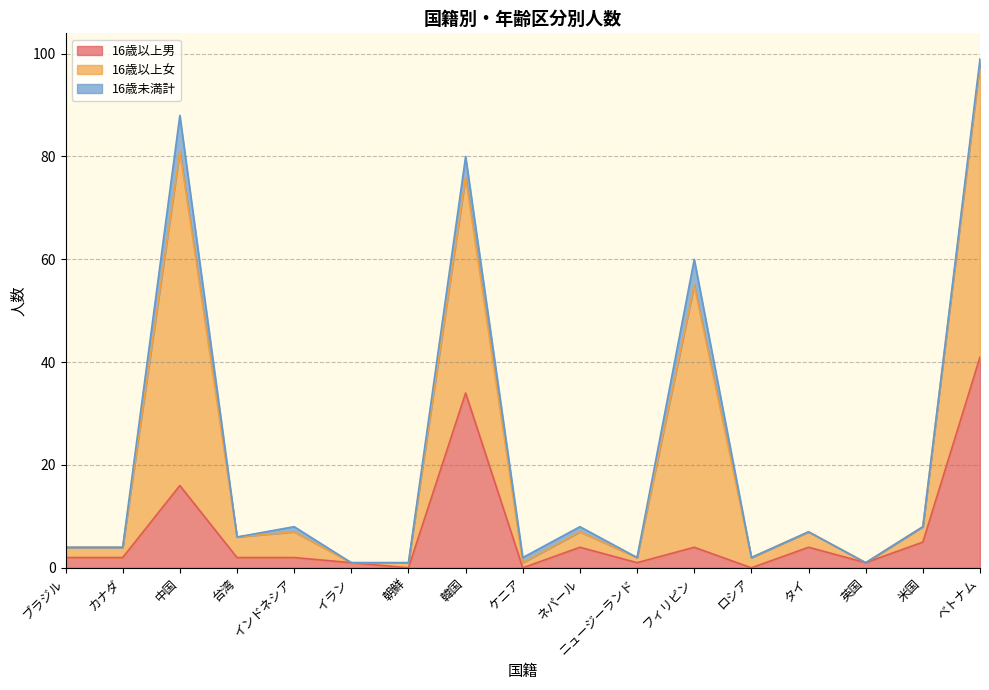

Between 米国 and 中国, which is larger?

中国